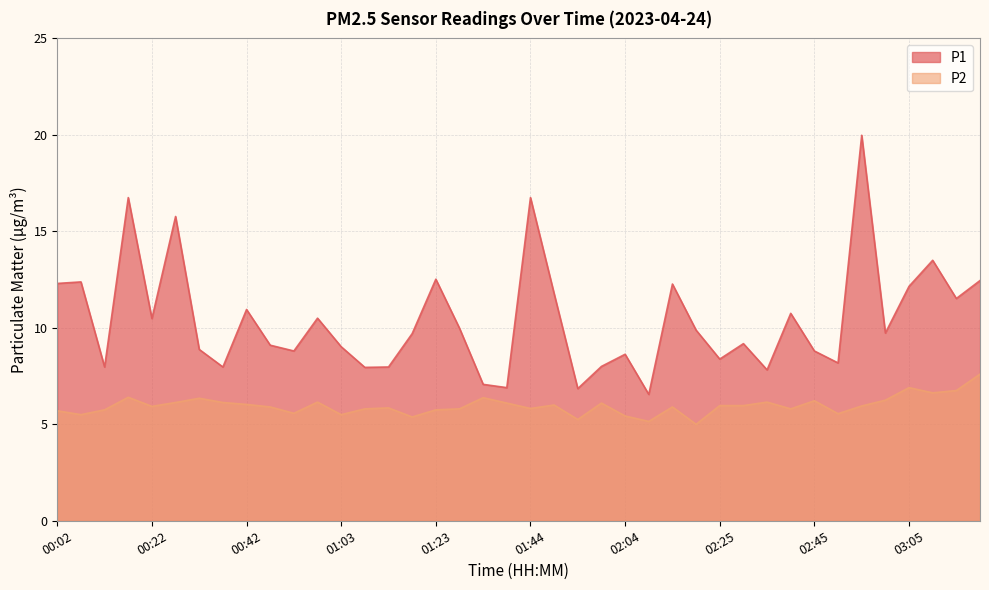

What is the greatest value displayed?

20.0